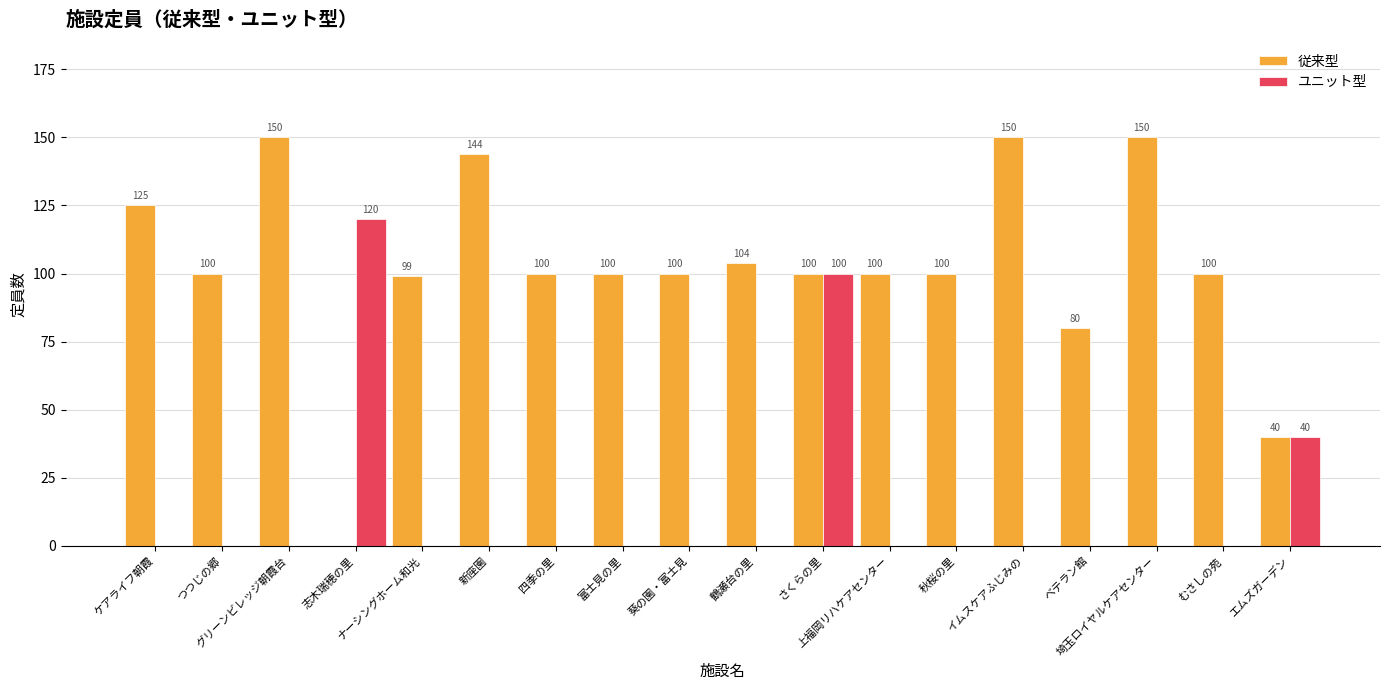

At which label is 従来型 closest to 75?

ベテラン館